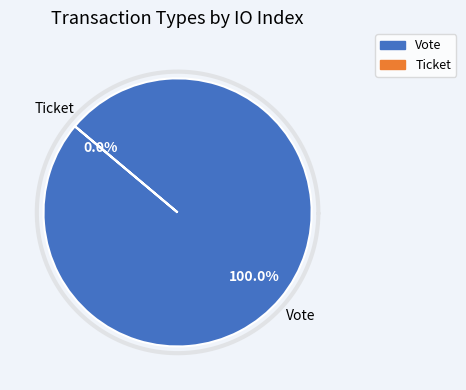

What is the total percentage of Vote and Ticket?

100.0%